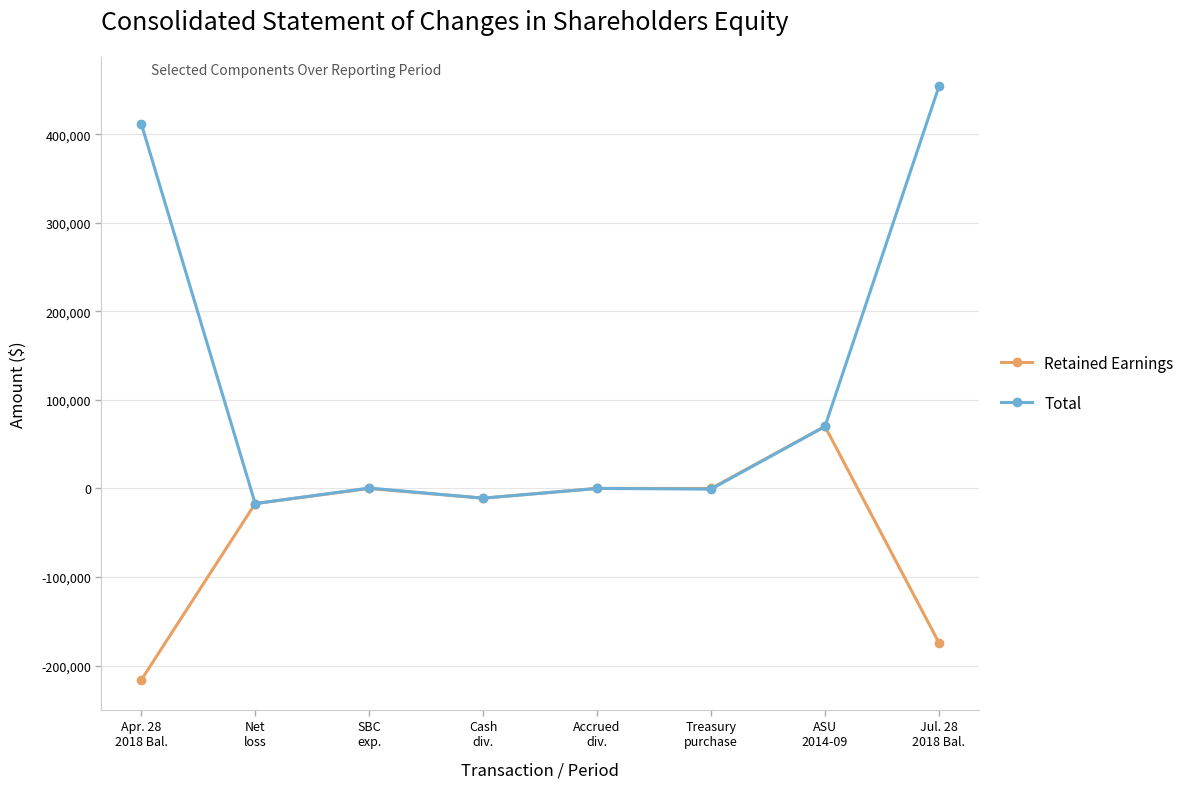

True or false: Retained Earnings has more than 1 points higher than both neighbors.

True